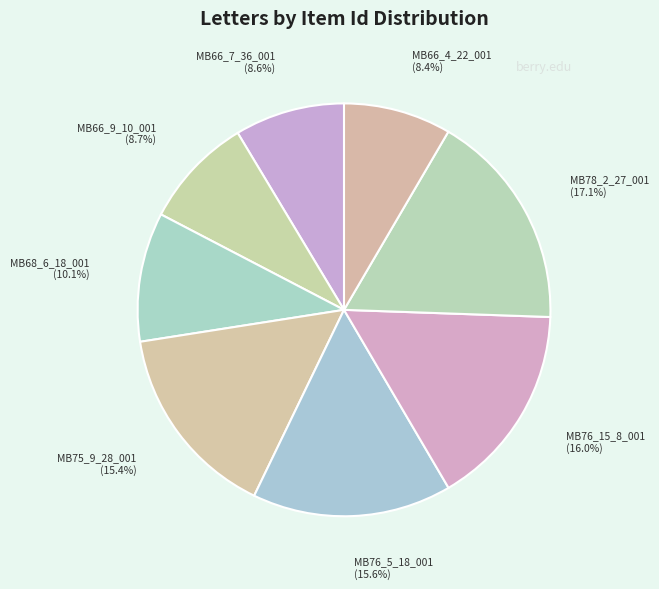

Count the number of slices in the pie.

8